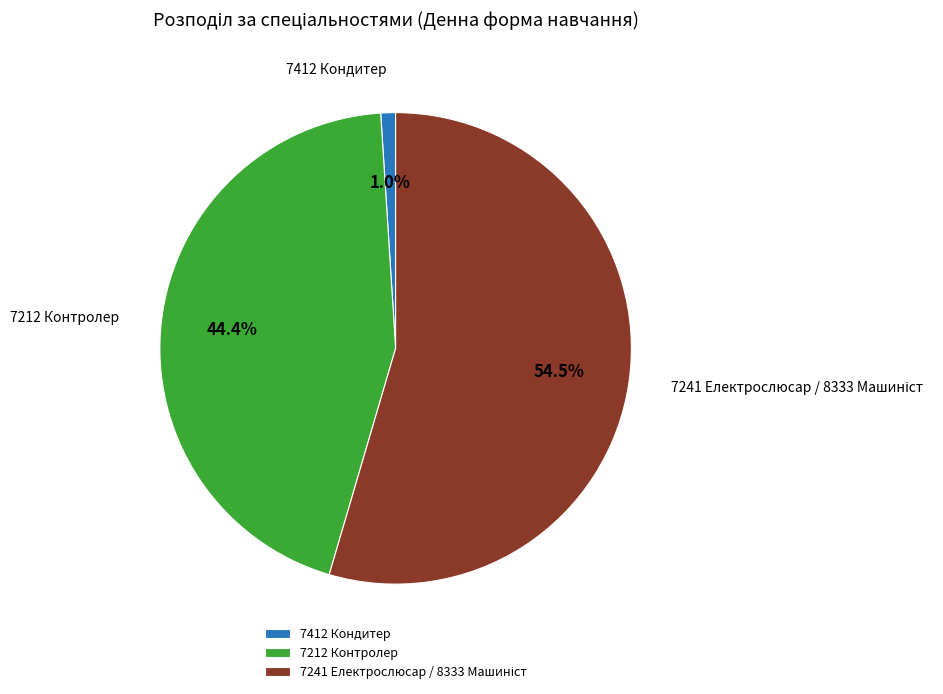

Which slice is the smallest?

7412 Кондитер